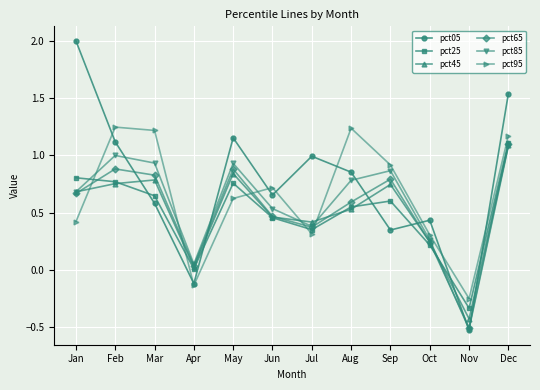

At which label does pct05 reach its peak?

Jan